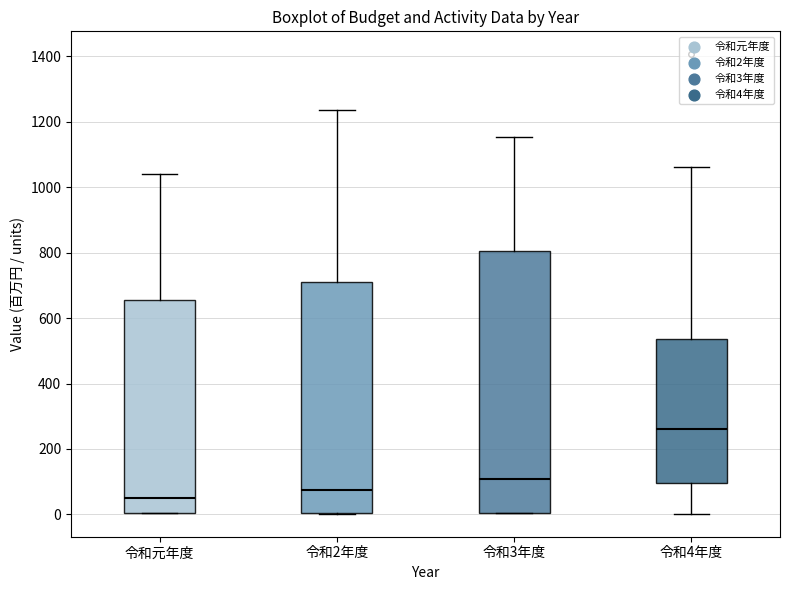

Where does the median line of the box for 令和元年度 sit on the y-axis? The values are not printed on the chart, so give them approximately, as read against the axis.

40